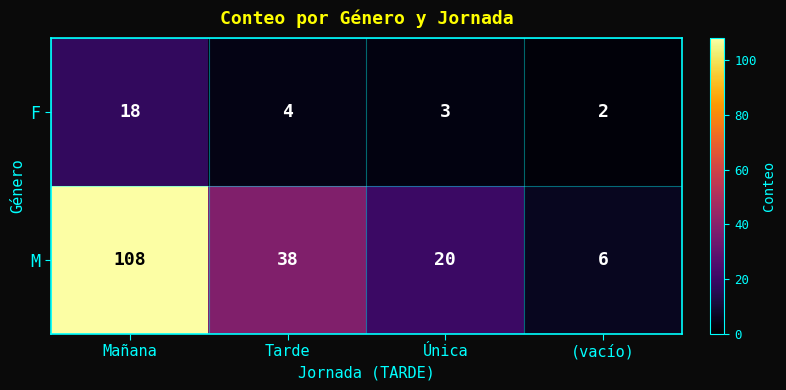

Between Tarde and Única, which series saw the biggest shift?

M